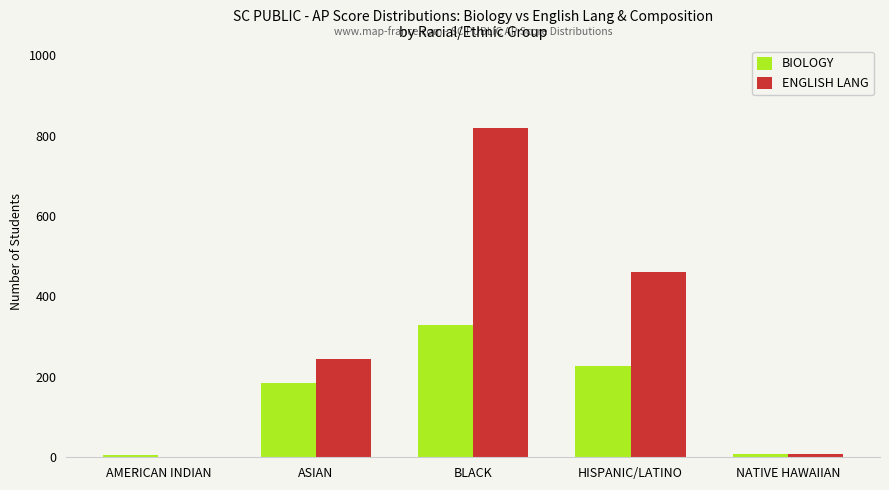

What is the total value across all series at BLACK?

1147